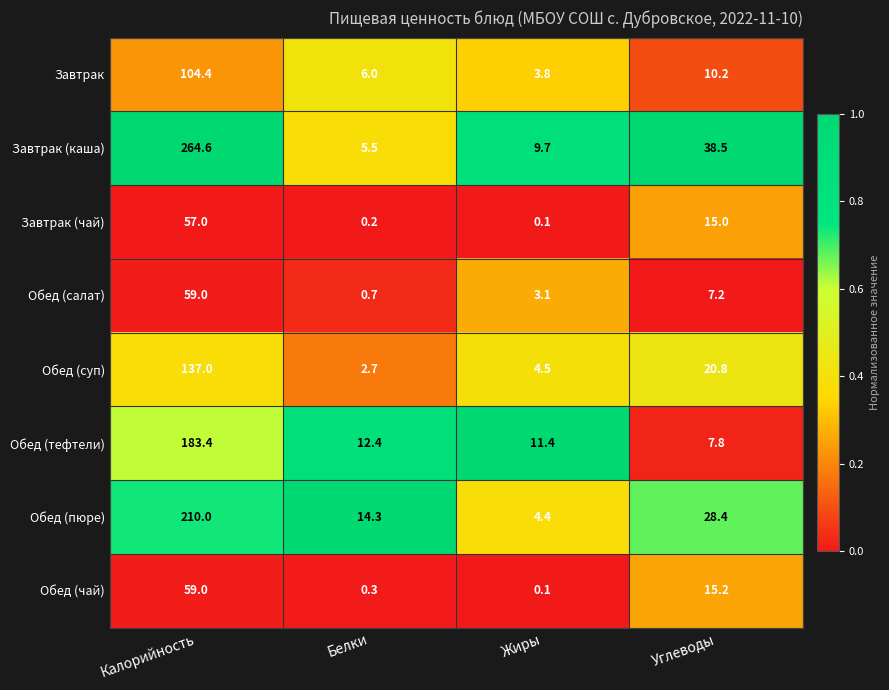

What is the difference between the highest and lowest values at Калорийность?

207.6